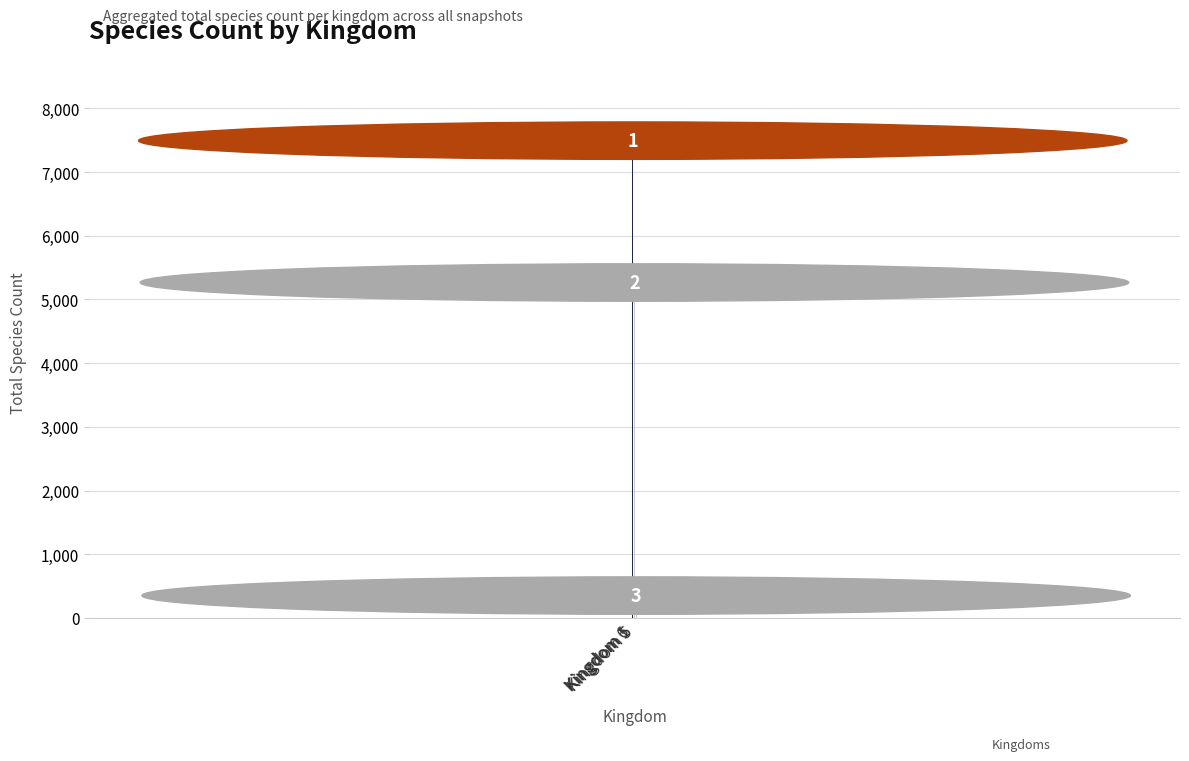

What is the difference between the values at Kingdom 1 and Kingdom 6?

2227